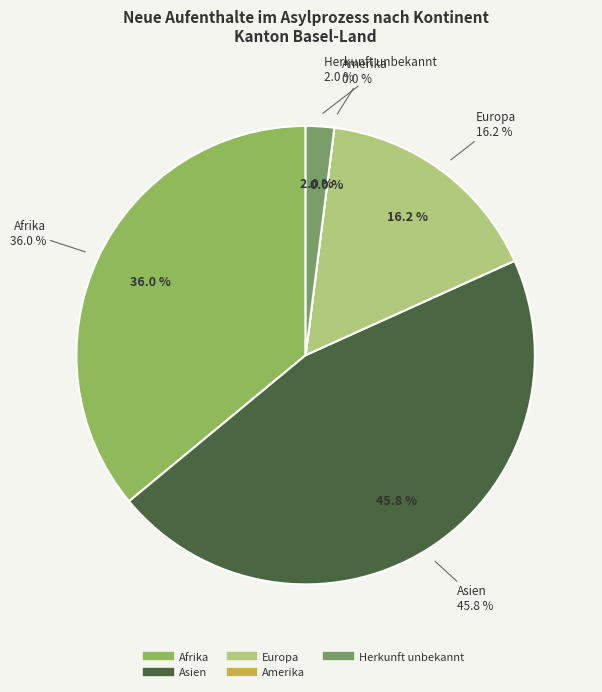

To the nearest percent, what is the average slice percentage?

20%